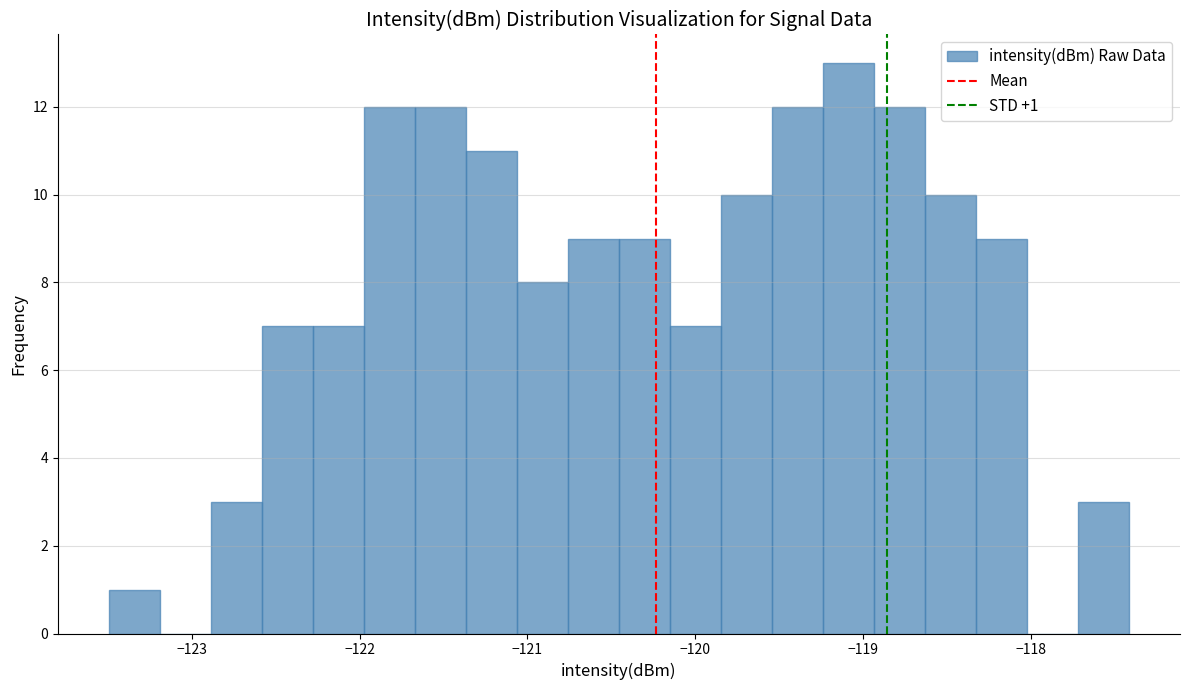

Read against the x-axis, roughly where is the centre of the tallest bar?

-119.1